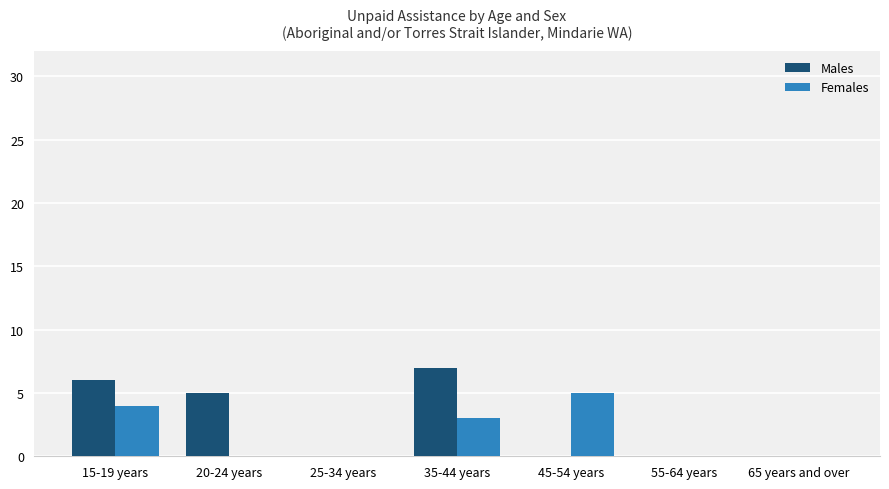

At which category does the chart reach its peak across all series?

35-44 years